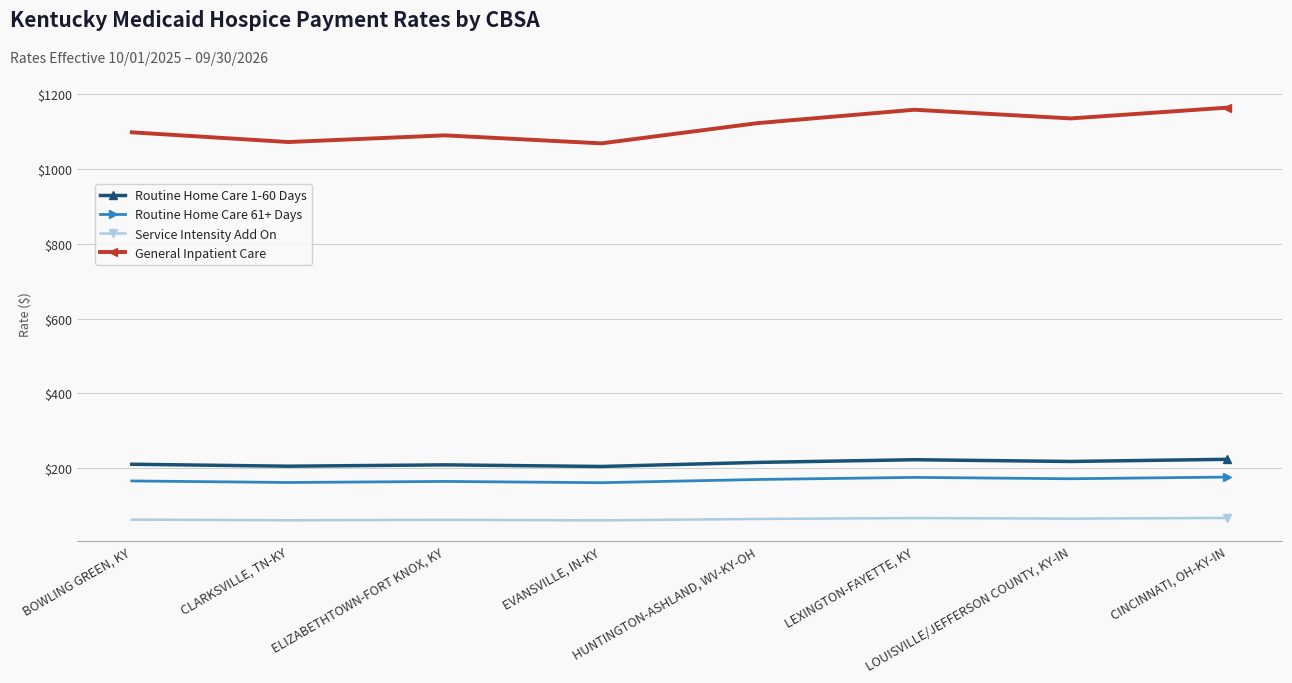

Is it true that Routine Home Care 1-60 Days equals 386.0 at LEXINGTON-FAYETTE, KY?

False